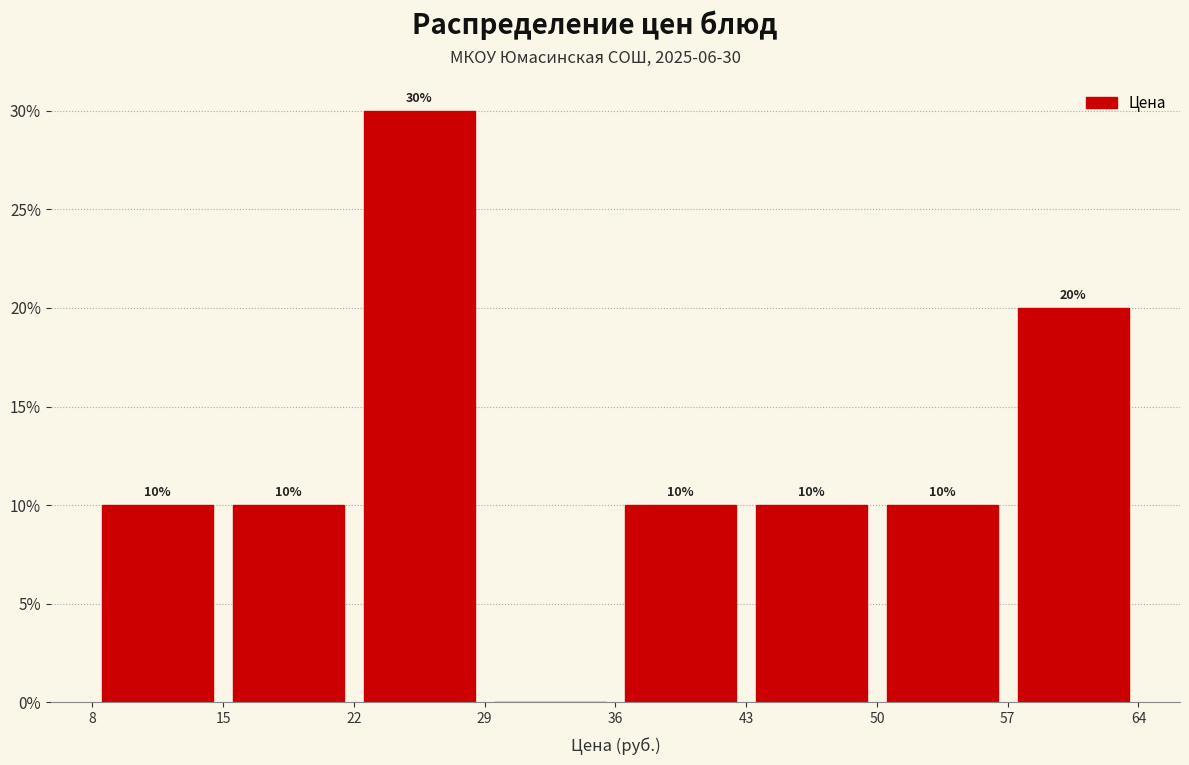

Which range on the x-axis has the tallest bar?

22 to 29